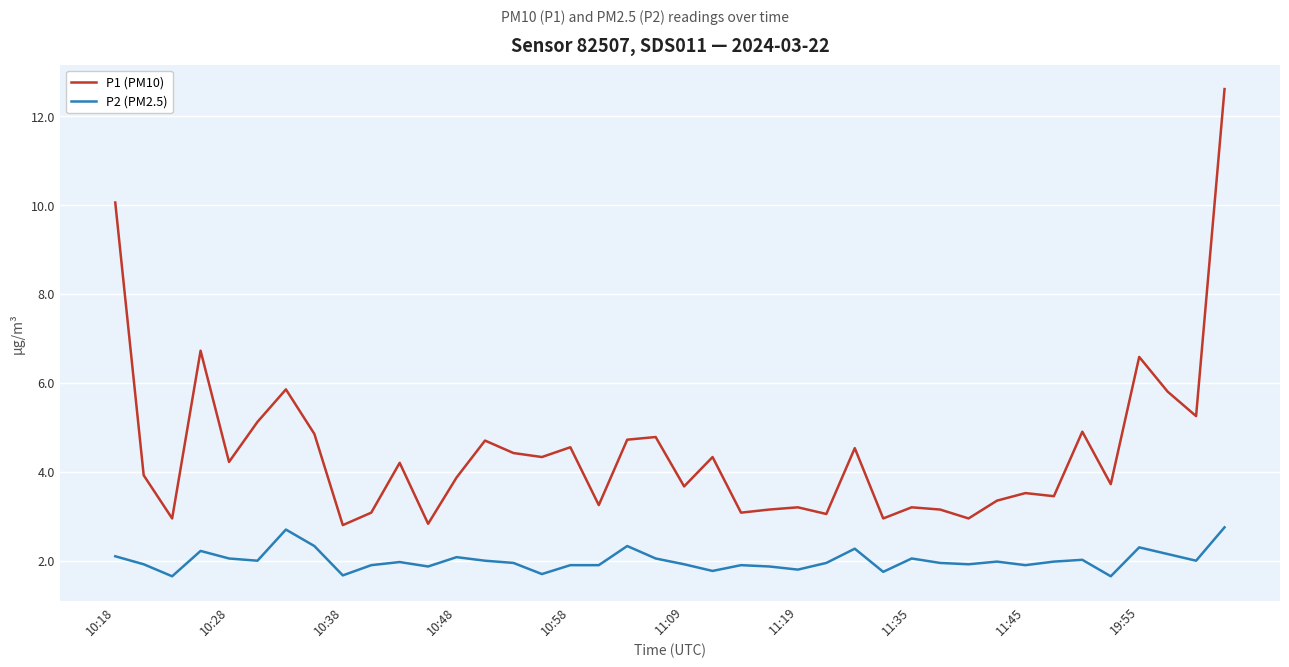

List the series in order of their peak value, highest first.

P1 (PM10), P2 (PM2.5)